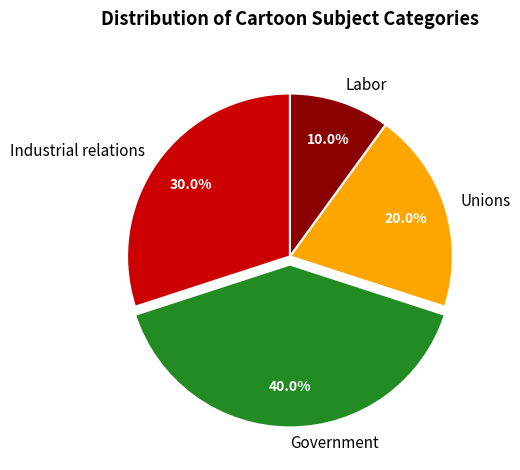

To the nearest percent, what is the average slice percentage?

25%